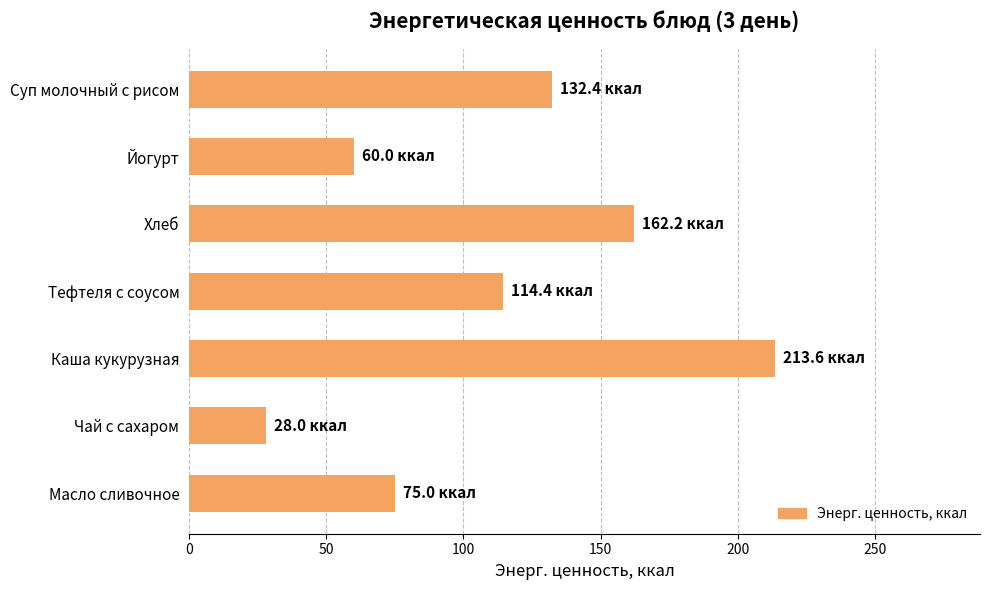

How many values are below 114?

3